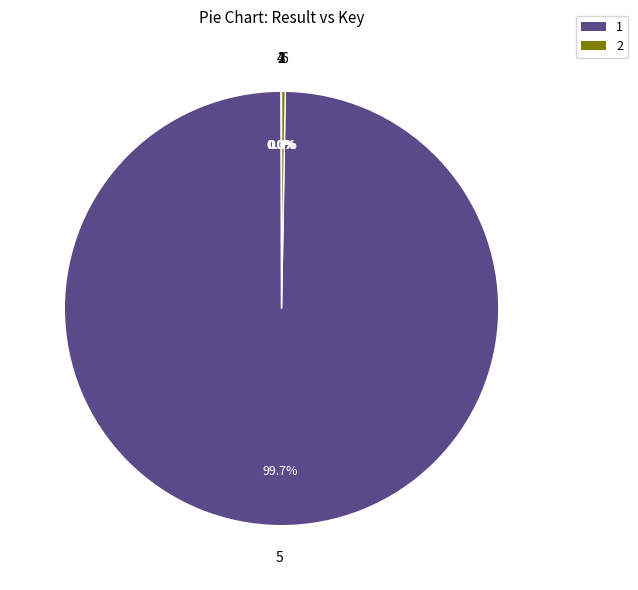

What is the smallest slice in the pie chart?

1